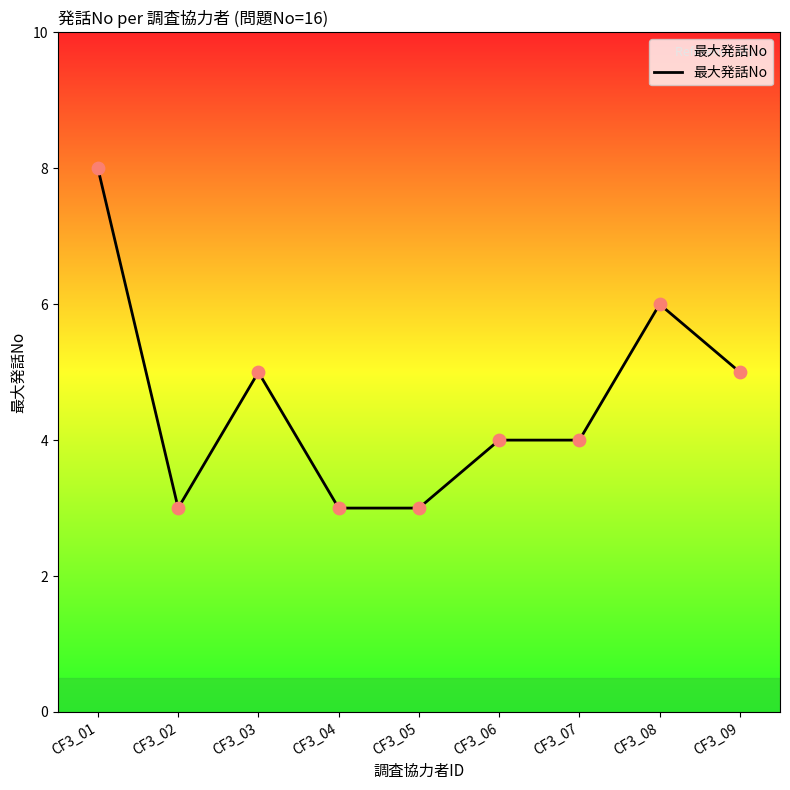

Which has a higher value, CF3_08 or CF3_07?

CF3_08